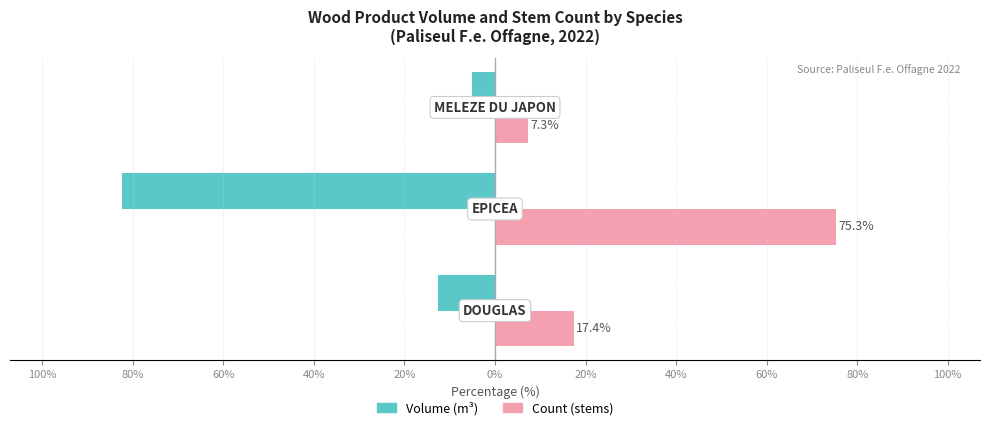

What are all the series names shown in the legend?

Volume (m³), Count (stems)